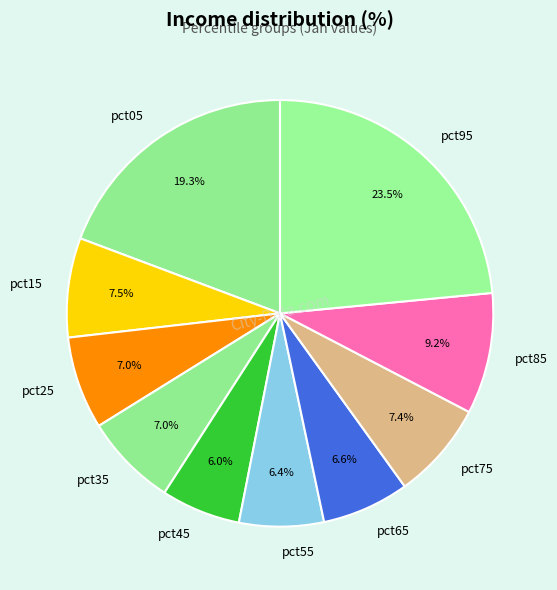

Between pct55 and pct95, which is larger?

pct95